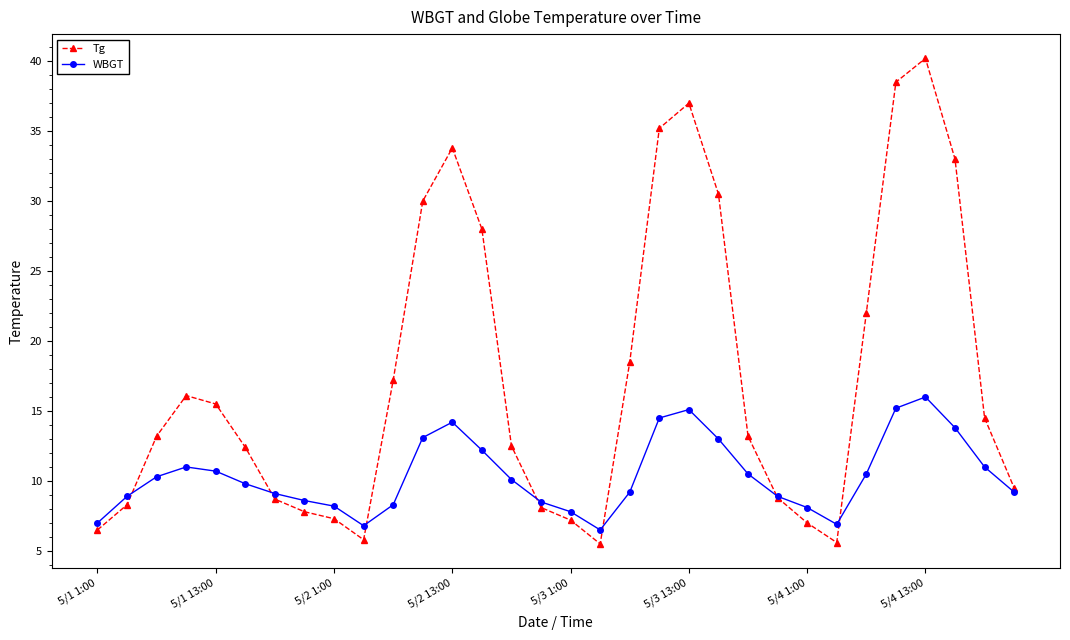

In Tg, how many points are lower than both neighbors (excluding endpoints)?

3